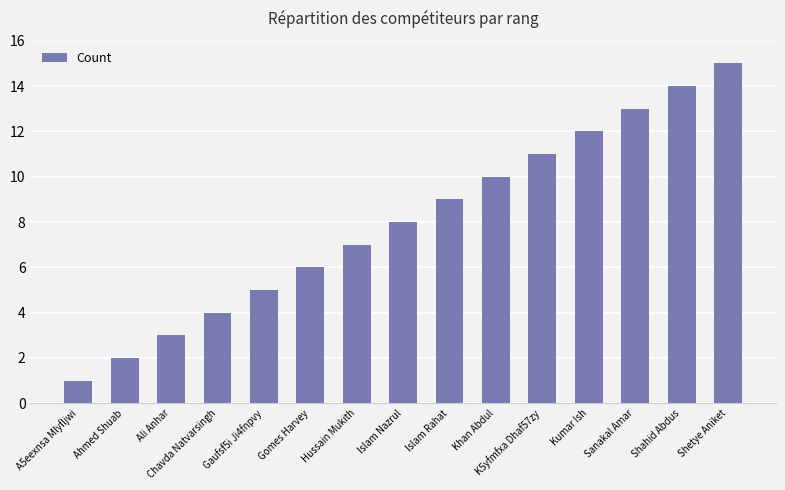

List the labels in order of value, smallest first.

A5eexnsa Mlyfljwi, Ahmed Shuab, Ali Anhar, Chavda Natvarsingh, Gaufsf5i Ji4fnpvy, Gomes Harvey, Hussain Mukith, Islam Nazrul, Islam Rahat, Khan Abdul, K5yfmfxa Dhaf57zy, Kumar Ish, Sanakal Amar, Shahid Abdus, Shetye Aniket